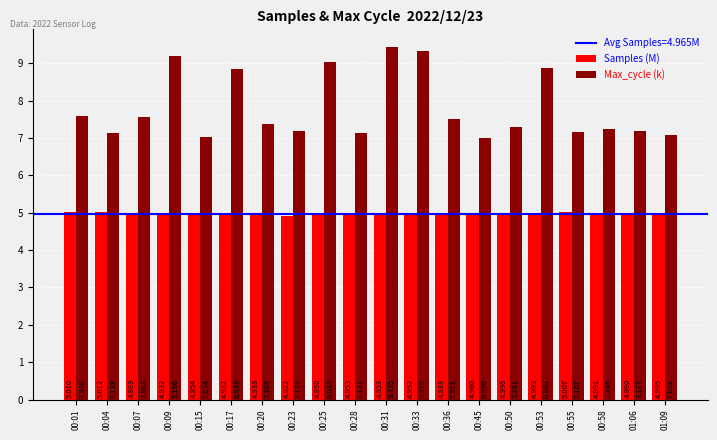

Which series changed the most between 00:58 and 01:06?

Max_cycle (k)